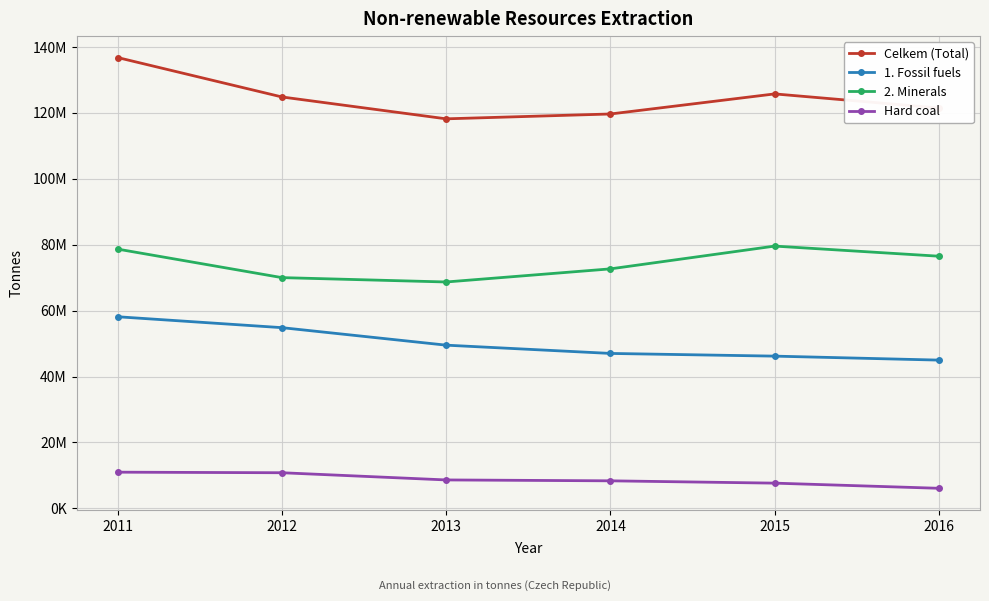

Does the chart have visible grid lines?

Yes